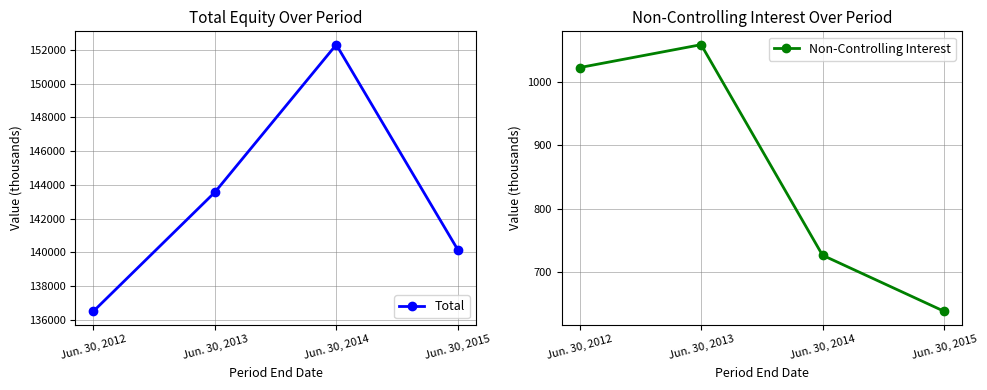

True or false: Non-Controlling Interest has a value of 270 at Jun. 30, 2015.

False